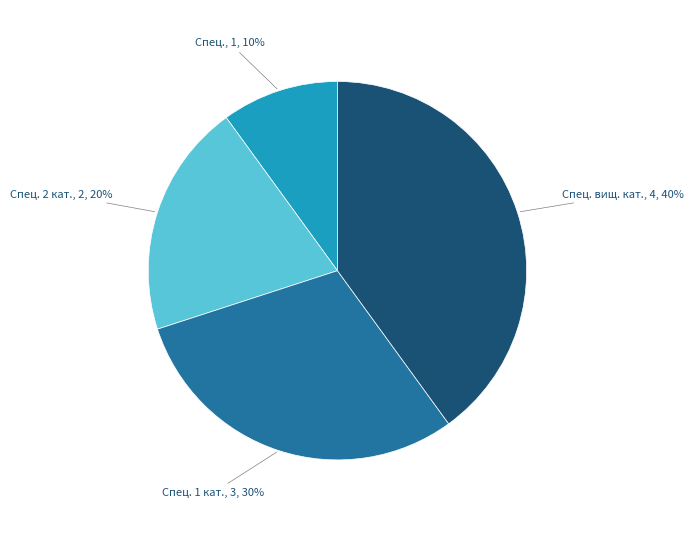

To the nearest percent, what is the difference between the largest and smallest slice percentages?

30%